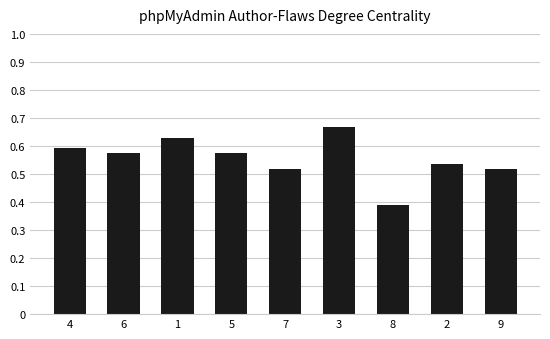

At which category does the chart reach its peak across all series?

3